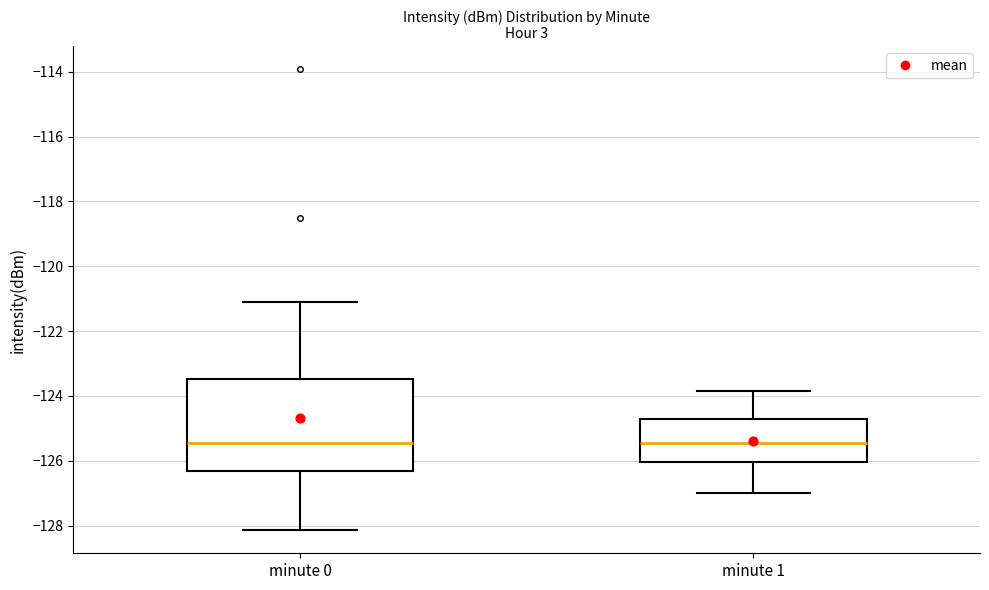

Which box is the tallest, from its lower edge to its upper edge?

minute 0